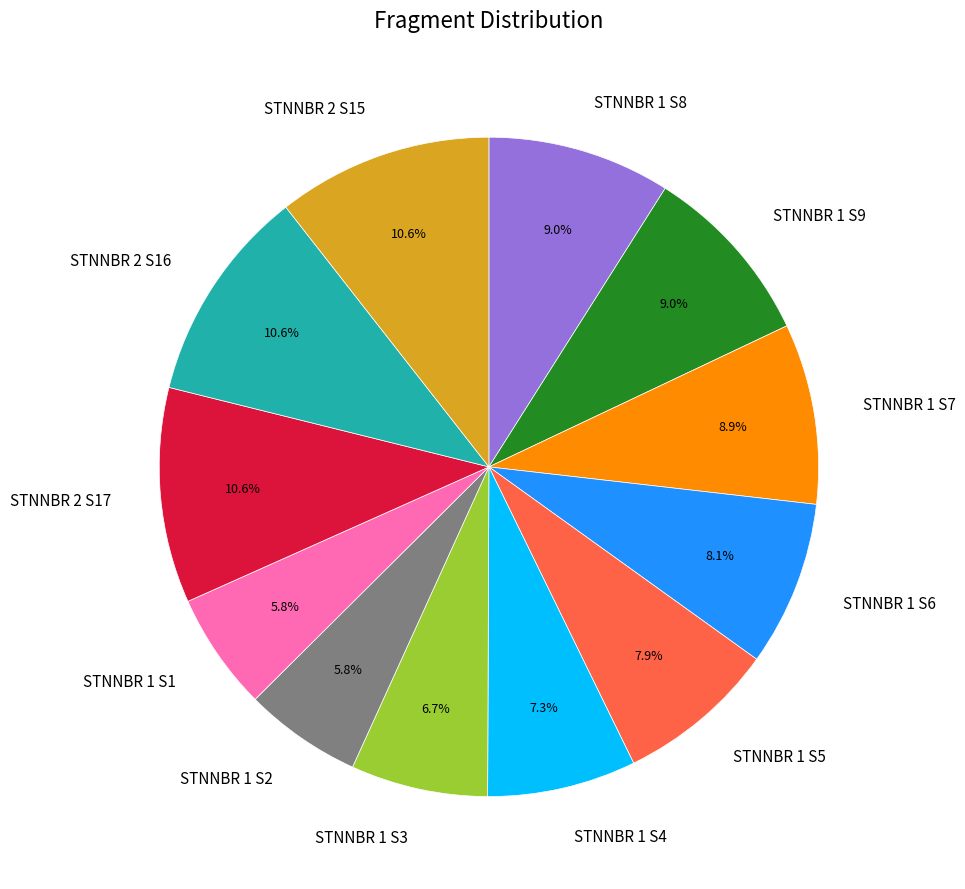

To the nearest percent, what is the average slice percentage?

8%